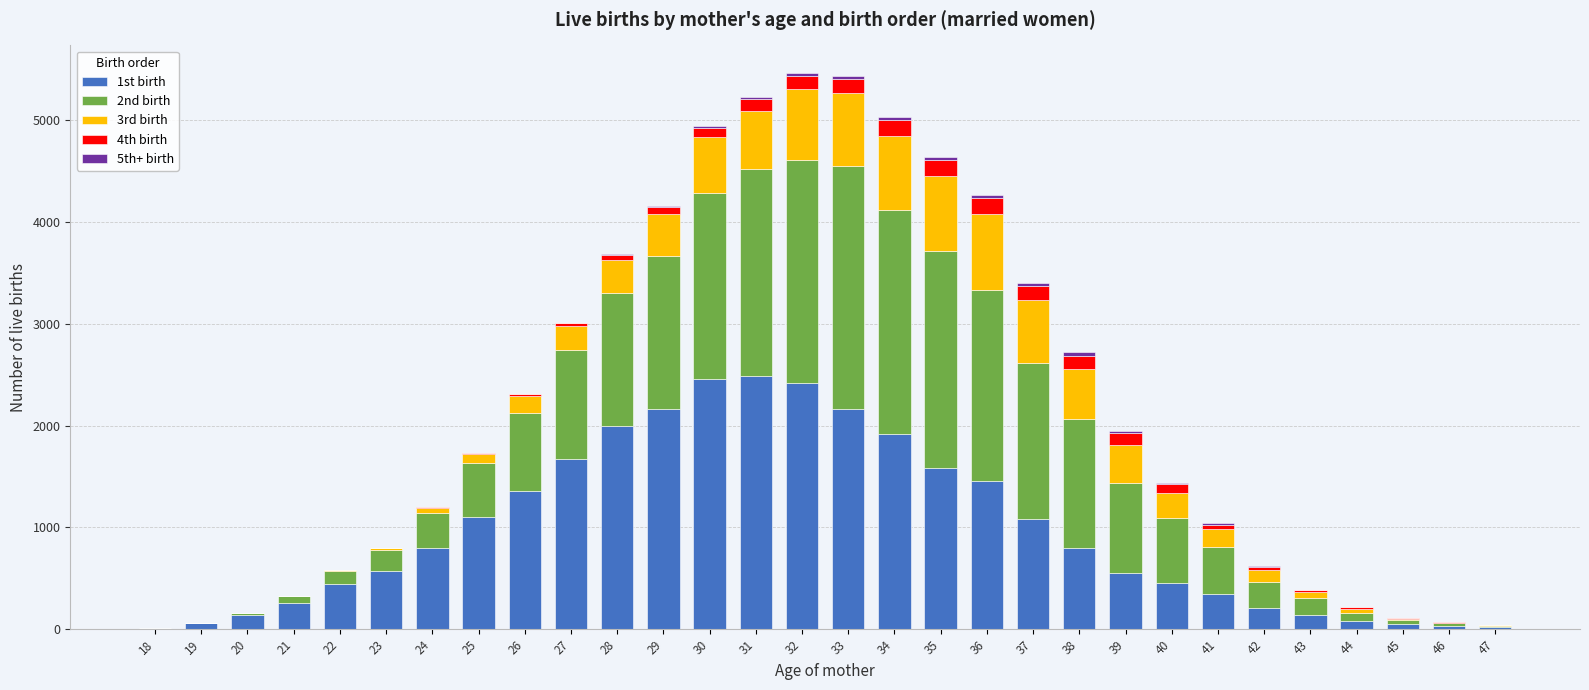

How many categories are shown in the chart?

30